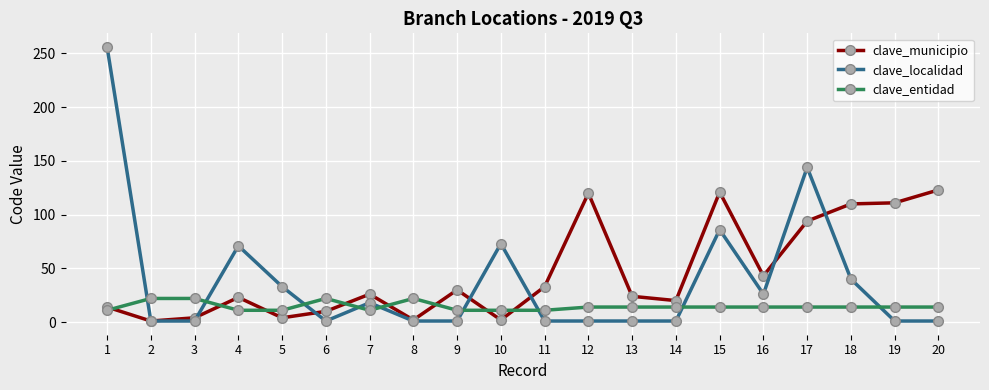

Between 9 and 12, which series saw the biggest shift?

clave_municipio